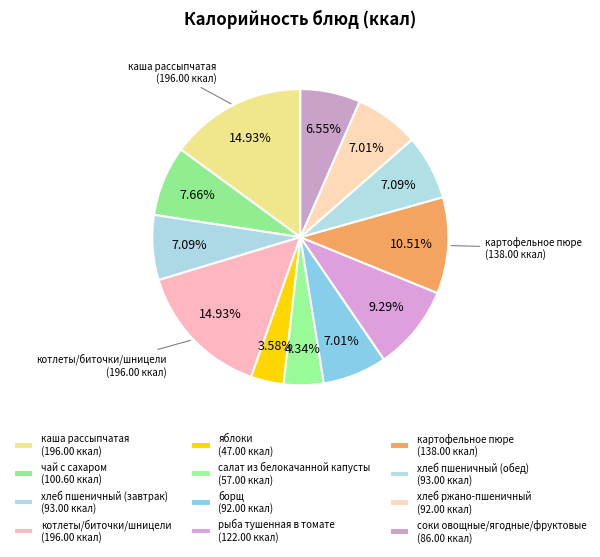

Do рыба тушенная в томате and котлеты/биточки/шницели together represent more than half of the pie?

No